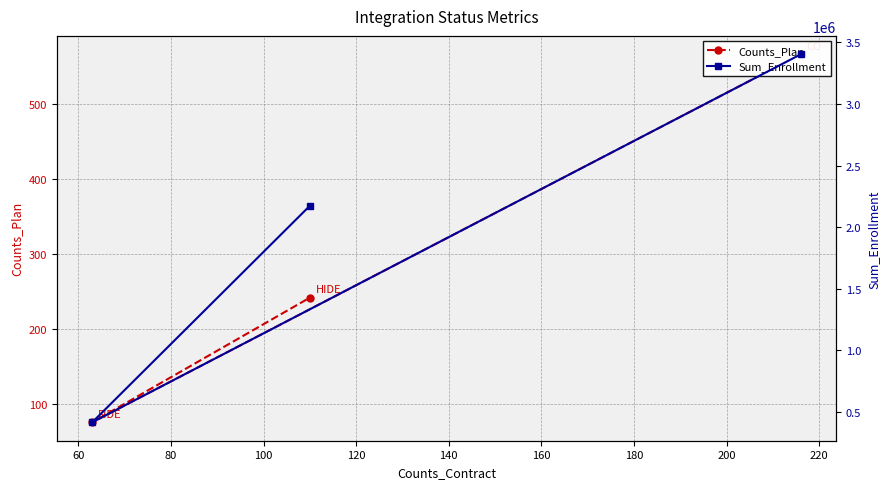

What are all the series names shown in the legend?

Counts_Plan, Sum_Enrollment